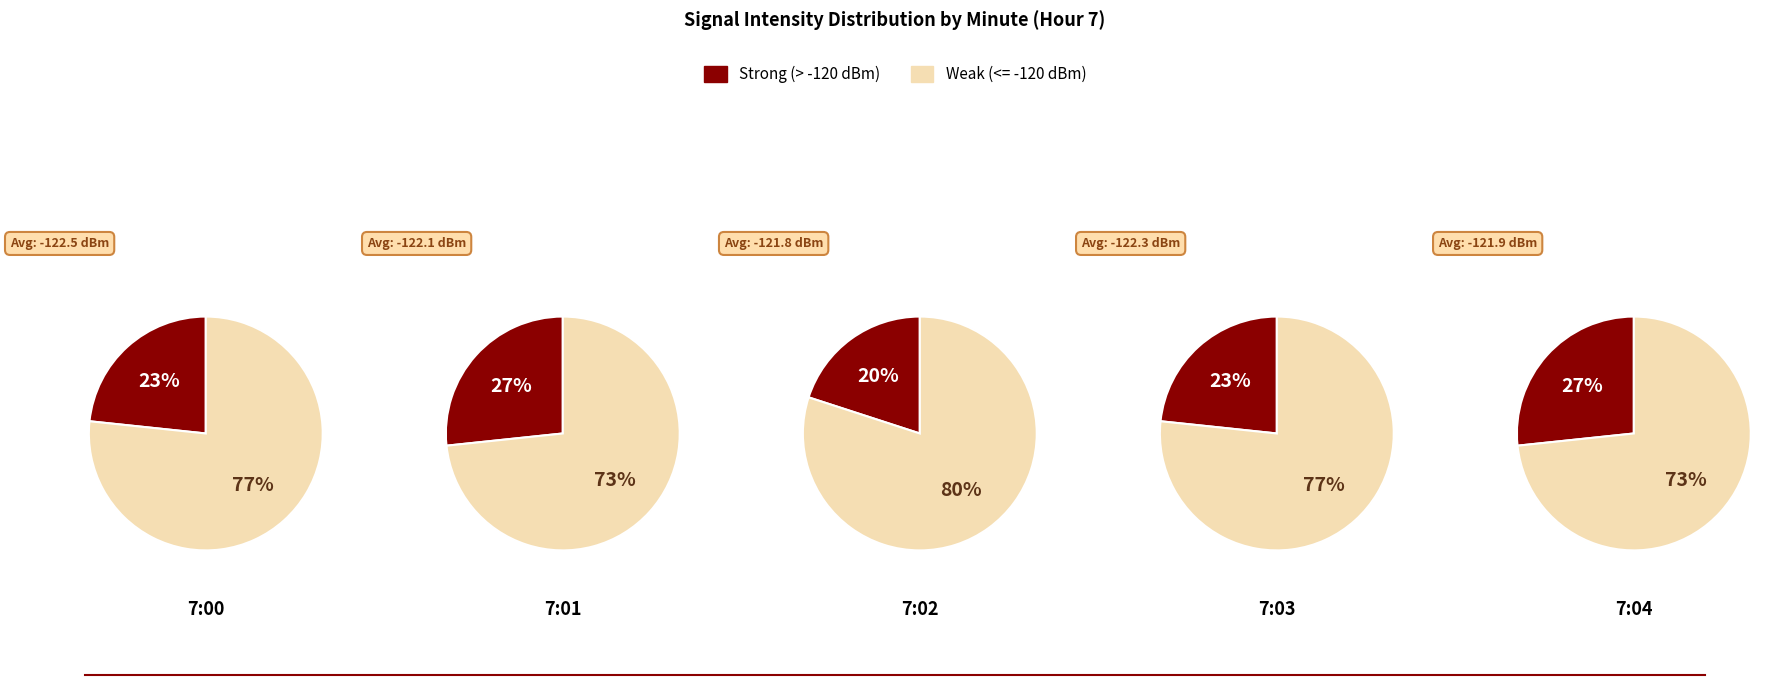

Rank the series by their average value, from highest to lowest.

Weak (<= -120 dBm), Strong (> -120 dBm)